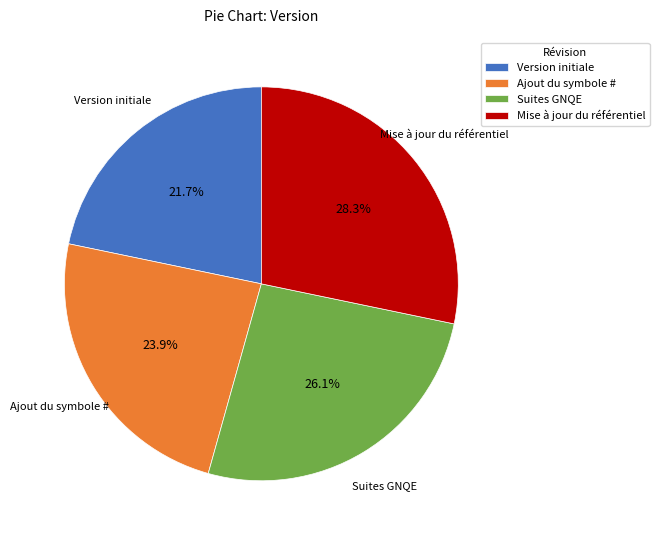

Which category has the biggest portion of the pie?

Mise à jour du référentiel